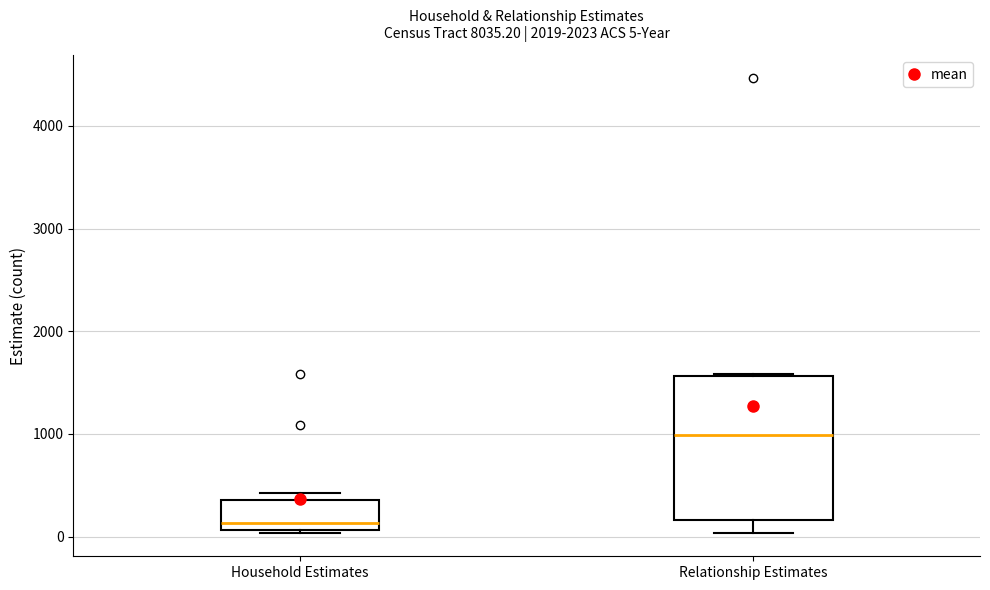

Which box's median line is the lowest?

Household Estimates